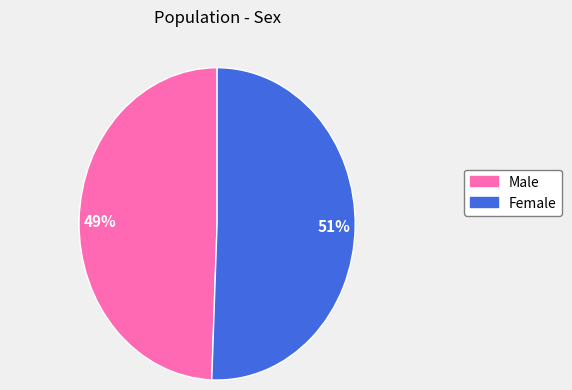

Which has a higher value, Female or Male?

Female